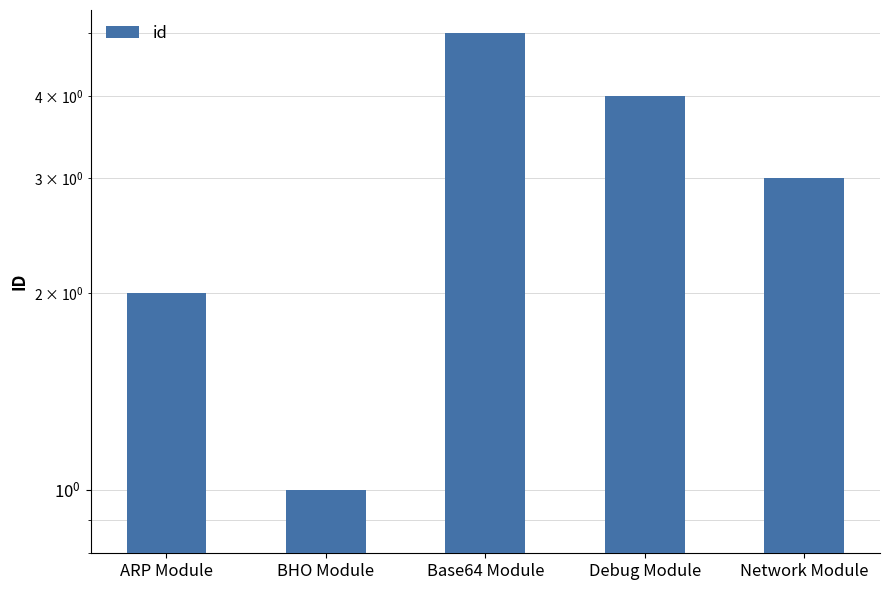

Which has a higher value, Network Module or BHO Module?

Network Module